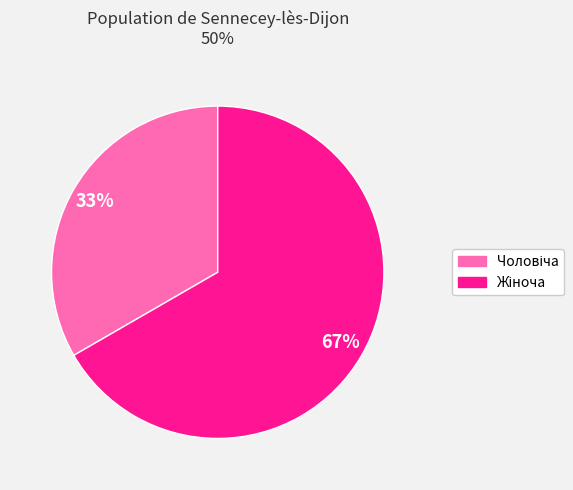

How many segments does this pie chart have?

2